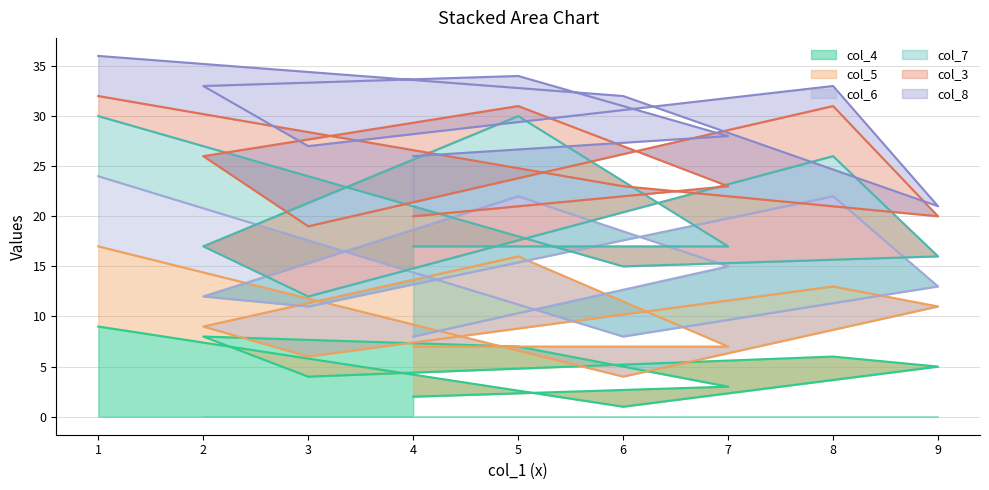

The col_4 series shows 4 at 3. True or false?

True